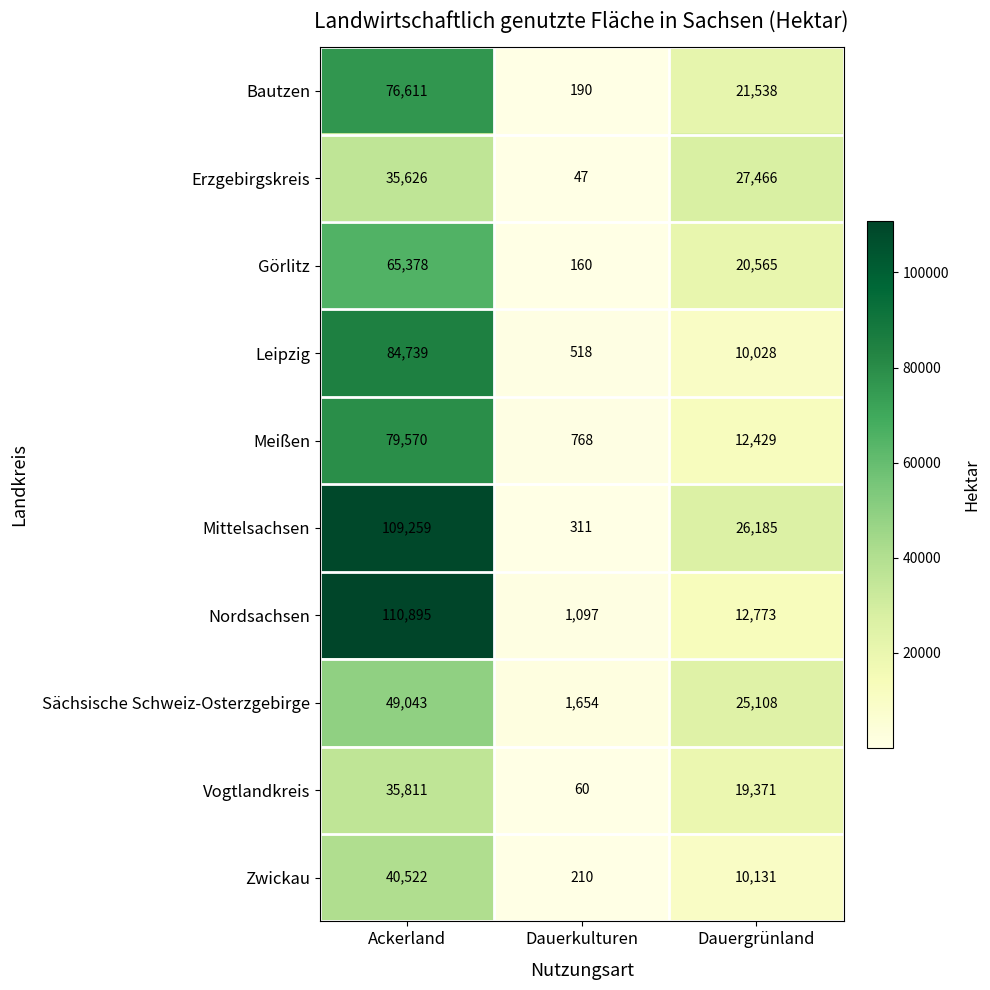

How many categories are shown in the chart?

3